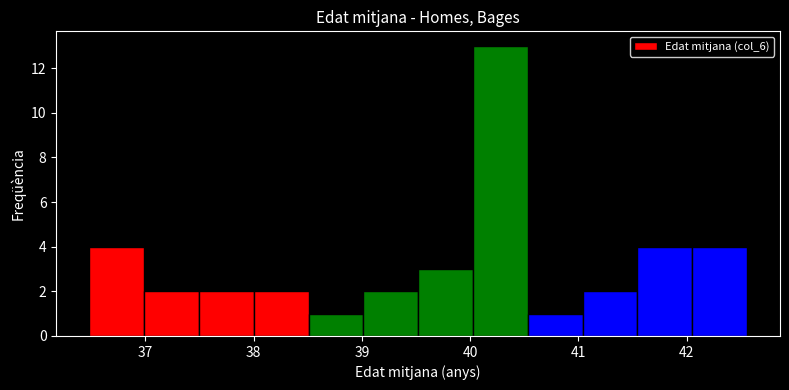

Reading left to right, transcribe this chart: for each bar, give the range it covers on the x-axis and its height. Neither the bar edges nor the heights are printed on the chart, so give them approximately, as read against the axes.

36.5 to 37.0: 4
37.0 to 37.5: 2
37.5 to 38.0: 2
38.0 to 38.5: 2
38.5 to 39.0: 1
39.0 to 39.5: 2
39.5 to 40.0: 3
40.0 to 40.5: 13
40.5 to 41.0: 1
41.0 to 41.5: 2
41.5 to 42.1: 4
42.1 to 42.6: 4